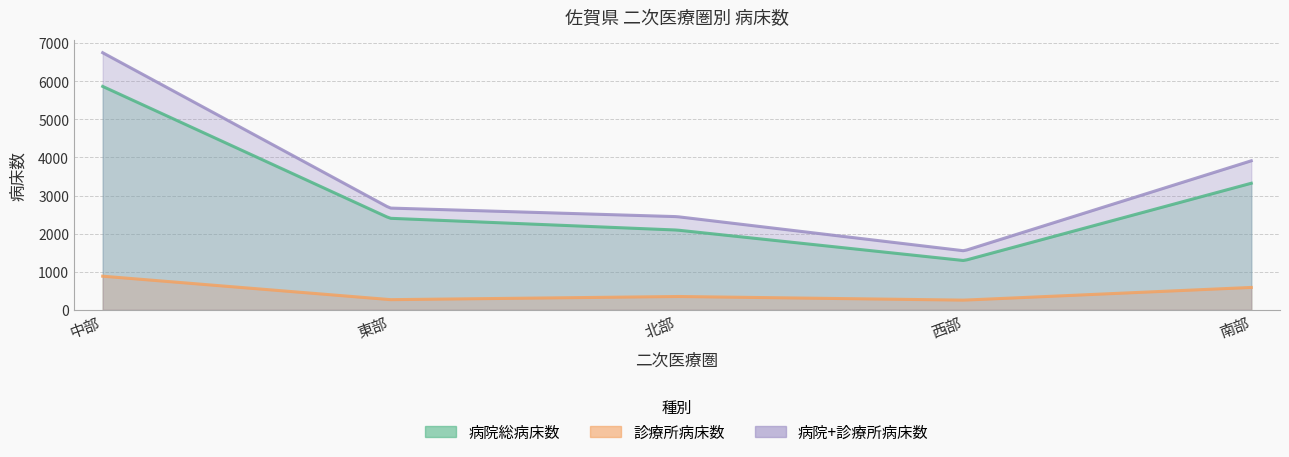

The 病院総病床数 series shows 509 at 西部. True or false?

False